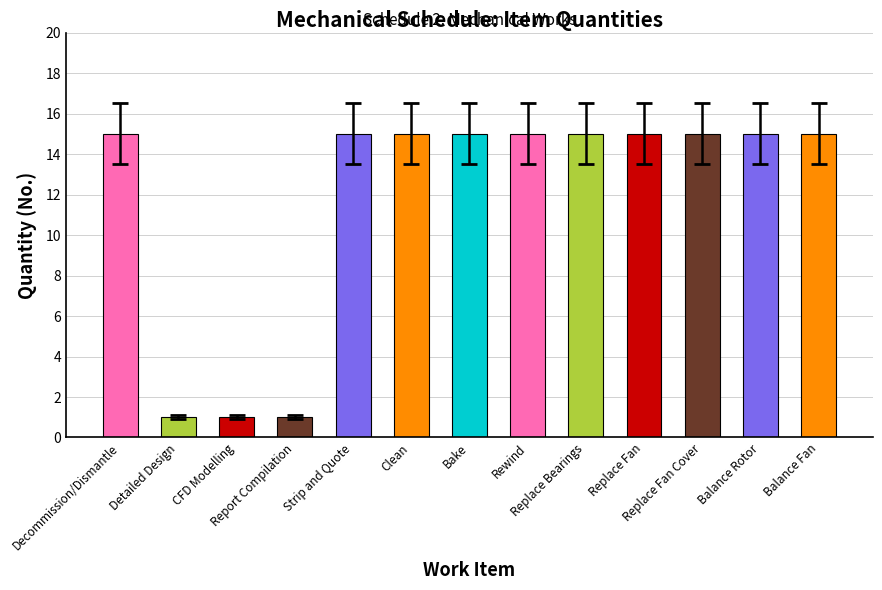

What is the value of the 8th bar from the left?

15